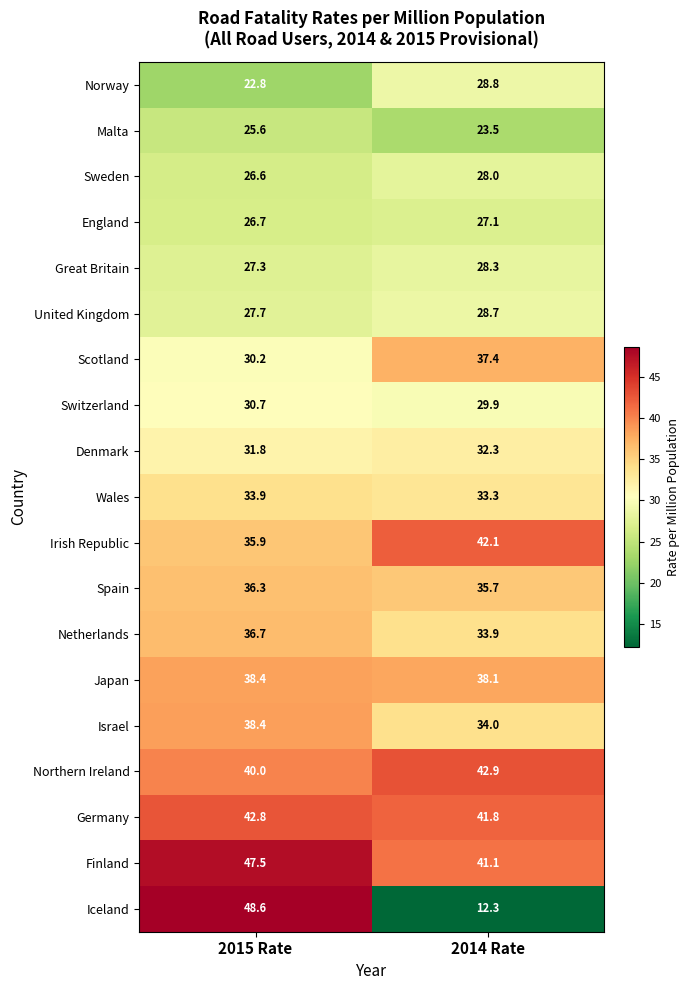

Rank the categories by Netherlands value from highest to lowest.

2015 Rate, 2014 Rate